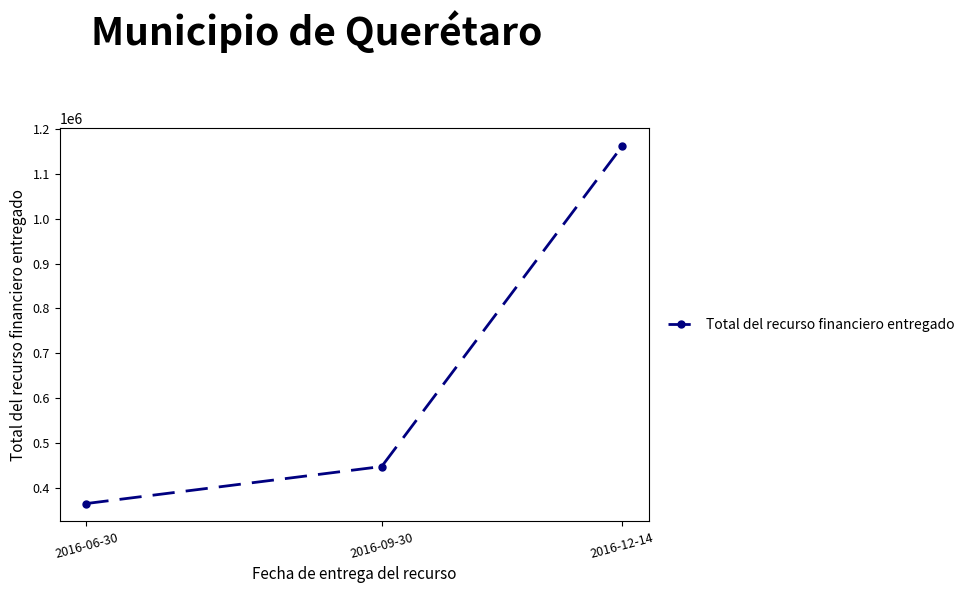

The chart shows a value of 102413 at 2016-06-30. True or false?

False